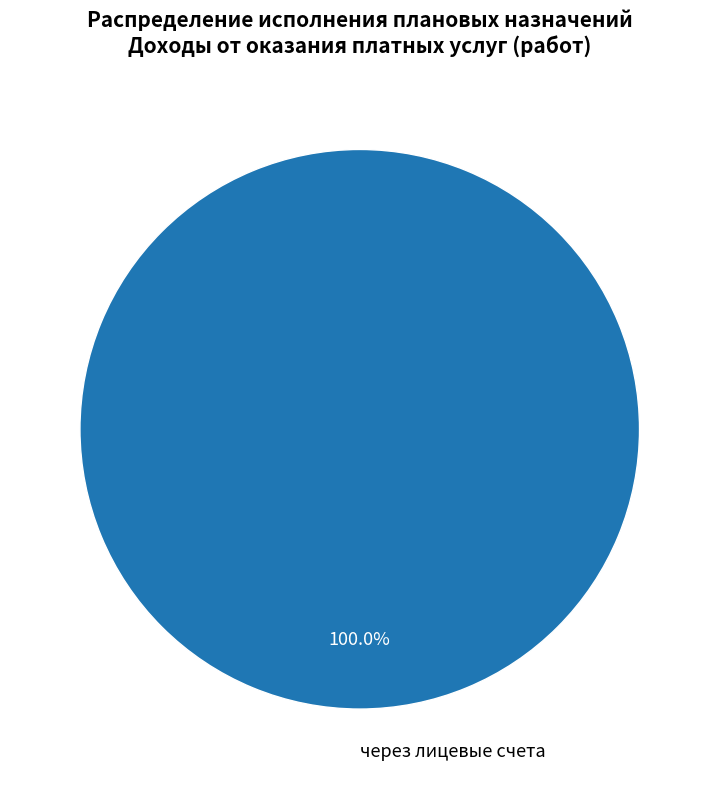

Does через лицевые счета represent more than half of the total?

Yes